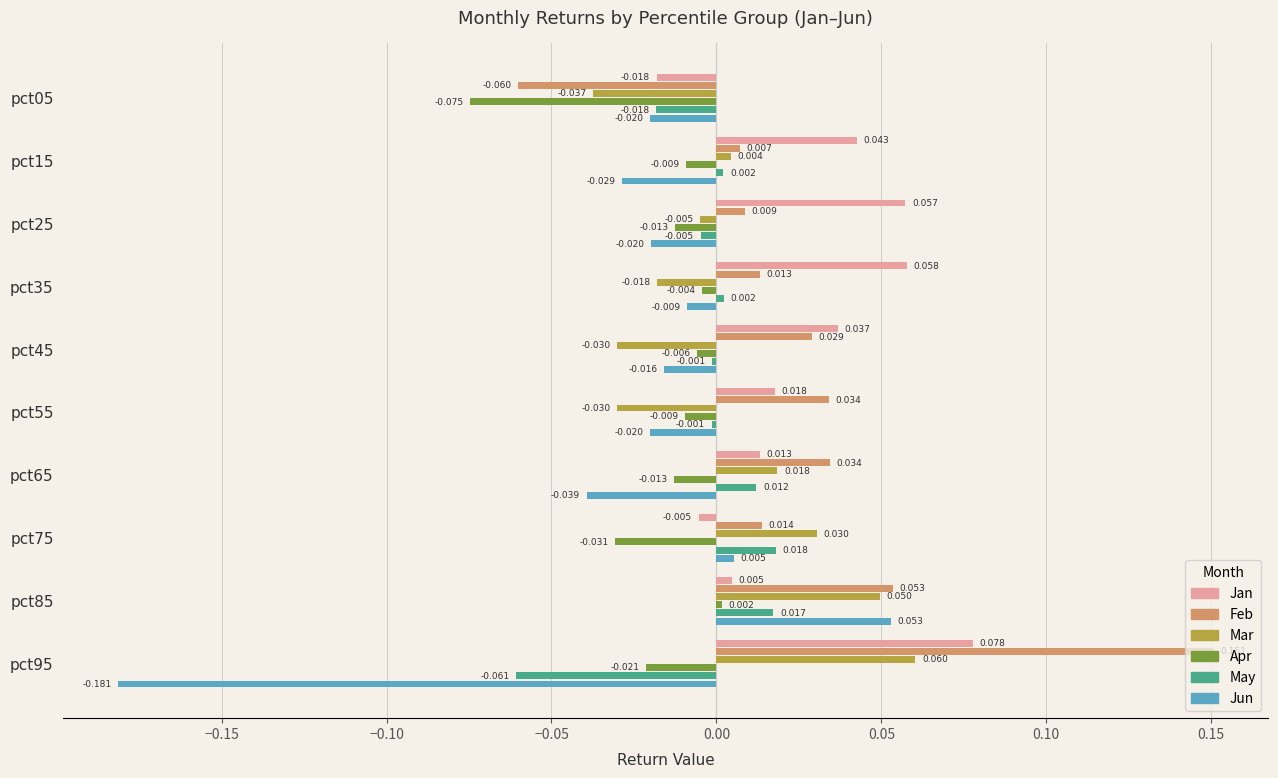

Which series has the largest range (max minus min)?

Jun